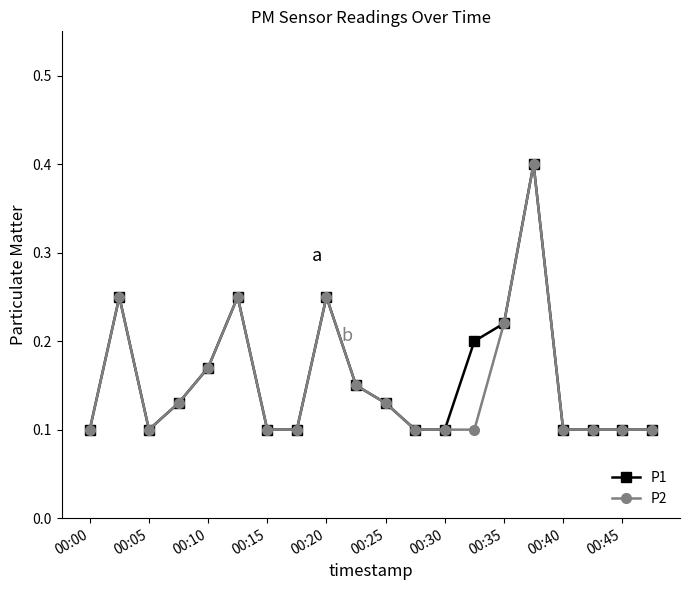

True or false: P2 has more than 2 interior local peaks.

True